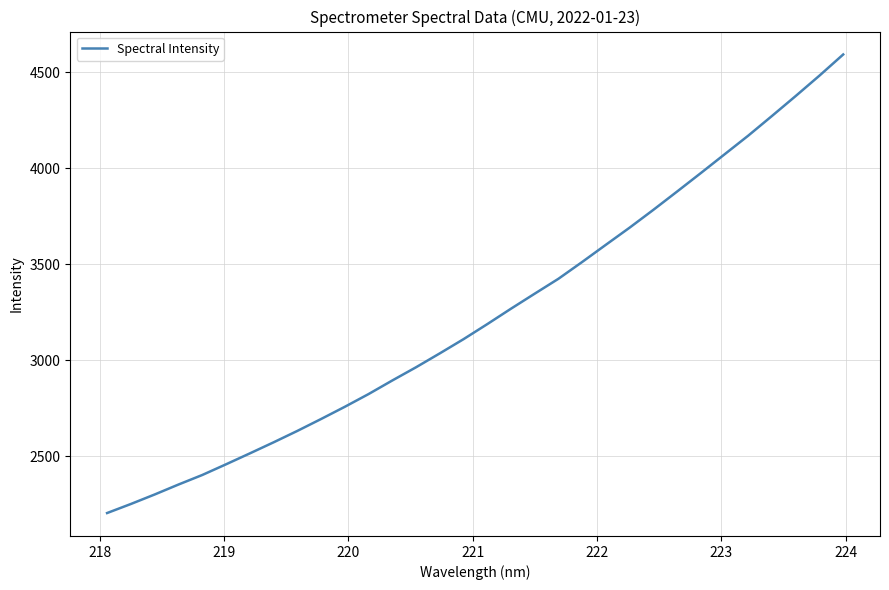

What is the difference between the maximum and minimum values?

2390.0